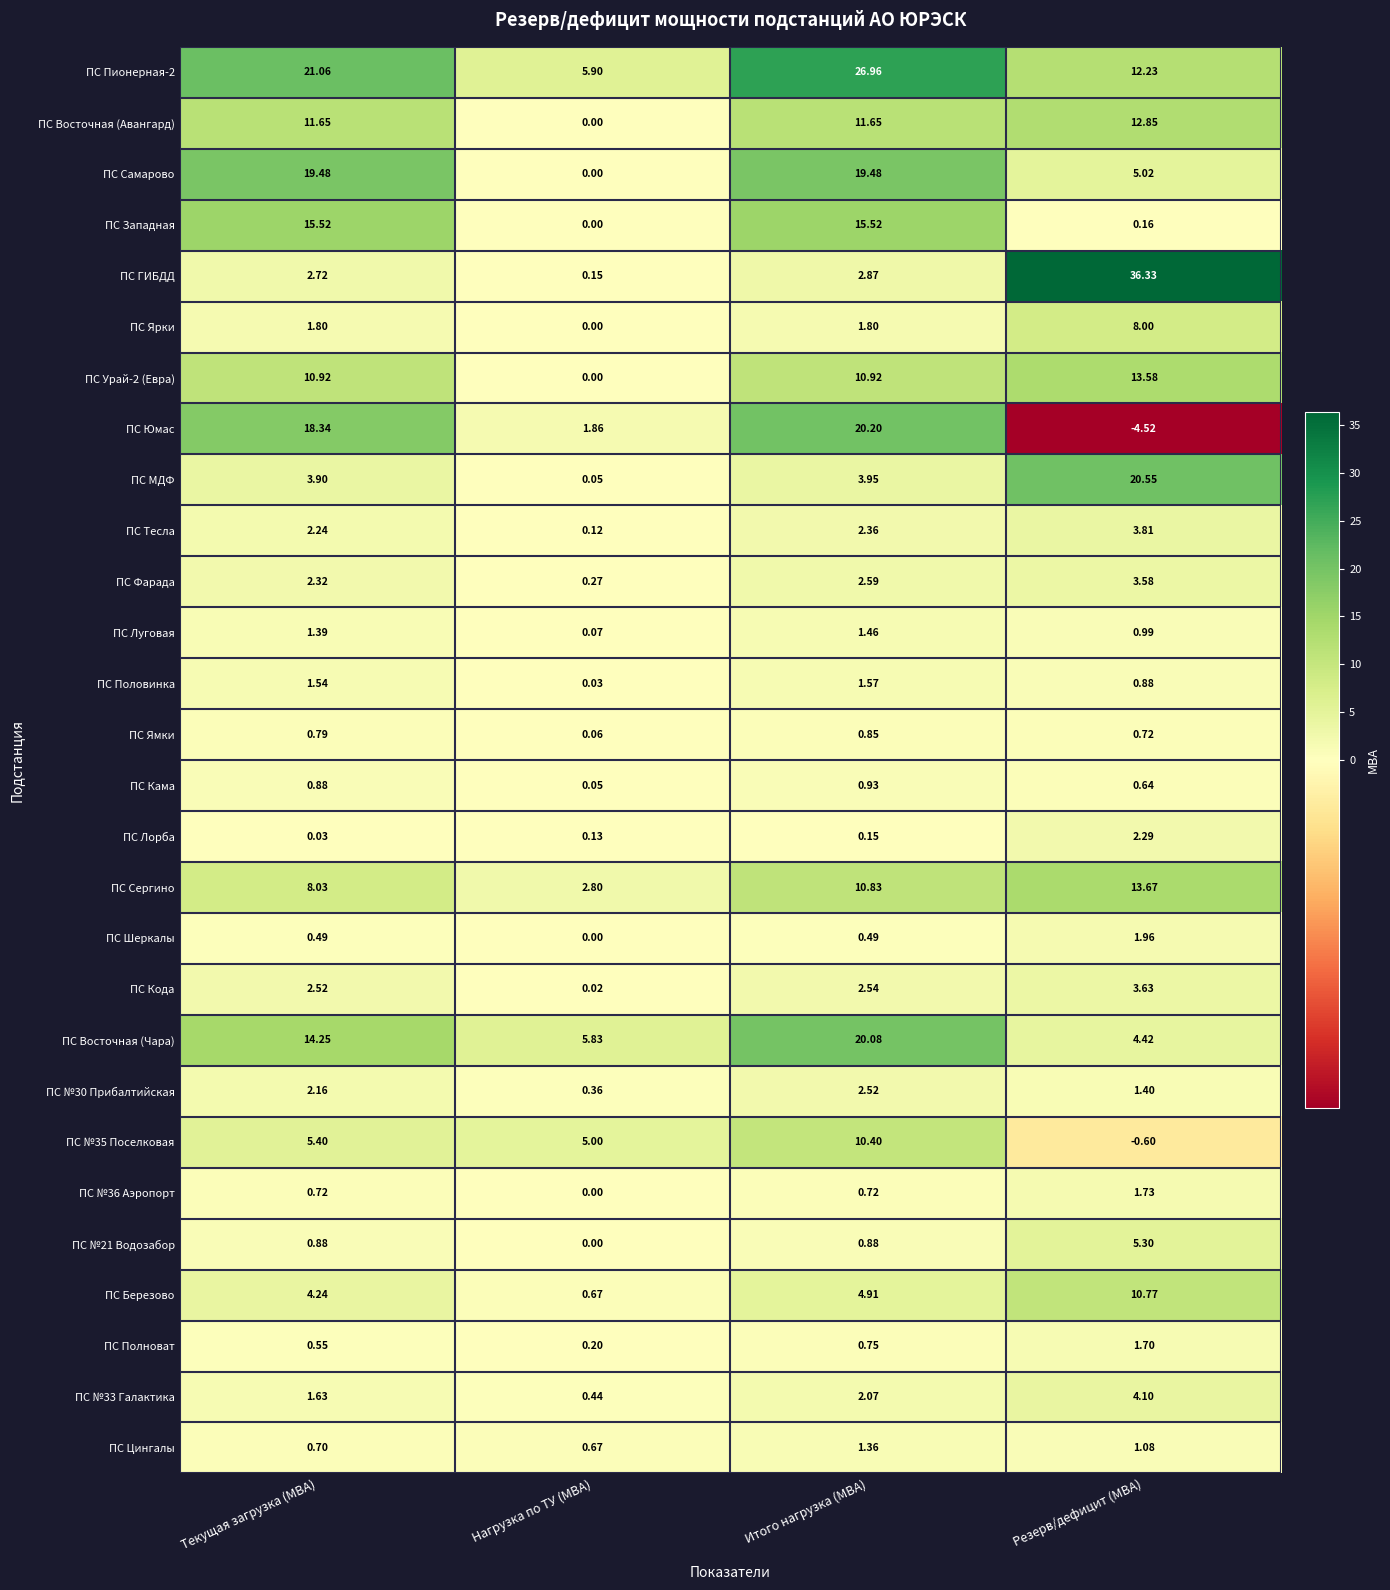

At which label does ПС Юмас first exceed 18?

Текущая загрузка (МВА)